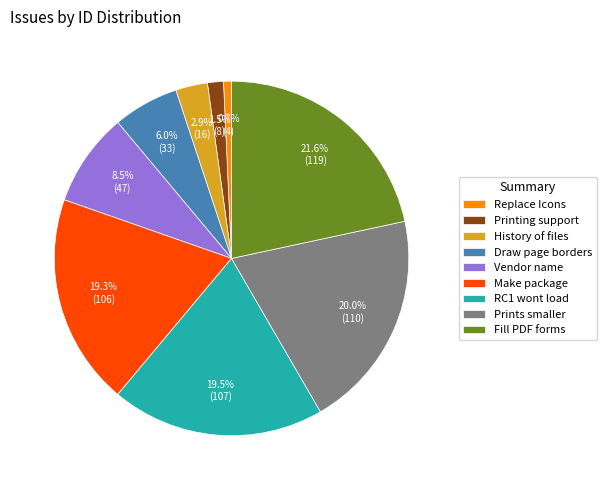

Approximately how many times larger is the value at Replace Icons compared to Printing support?

0.5